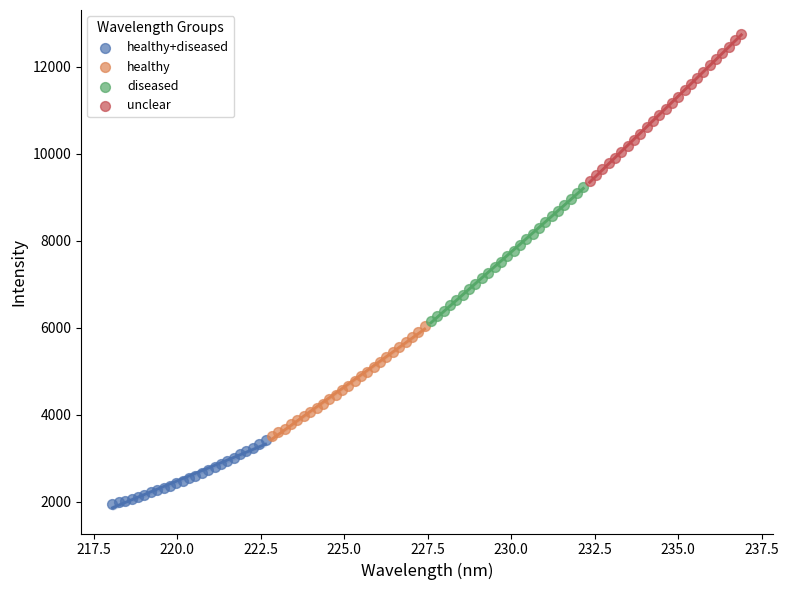

Which series contains the lowest Y value?

healthy+diseased